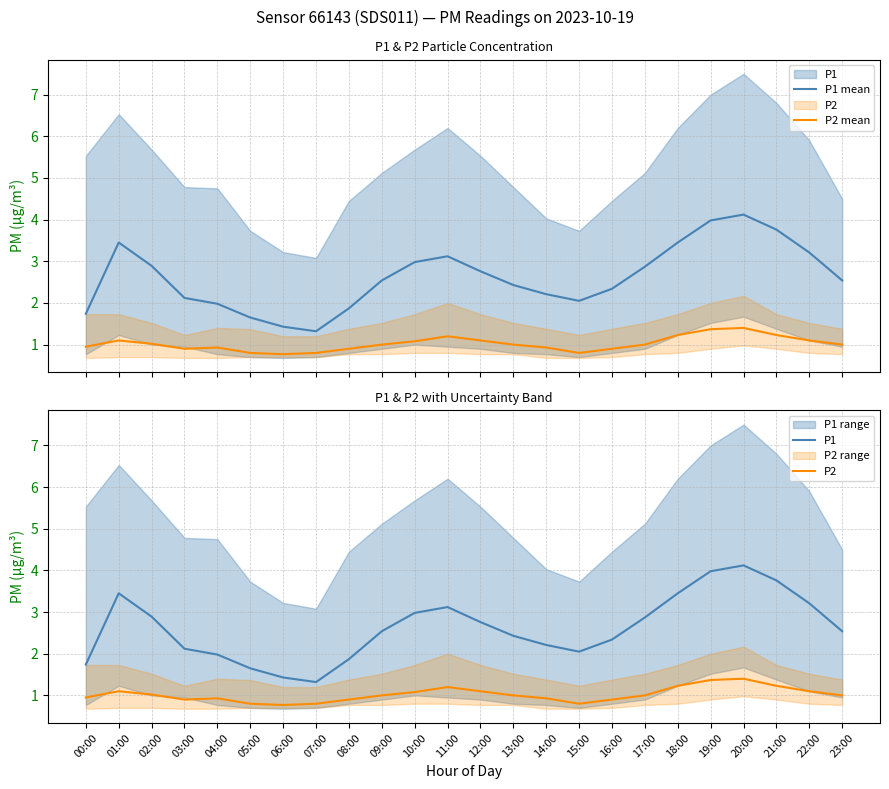

How many distinct data groups are displayed?

4